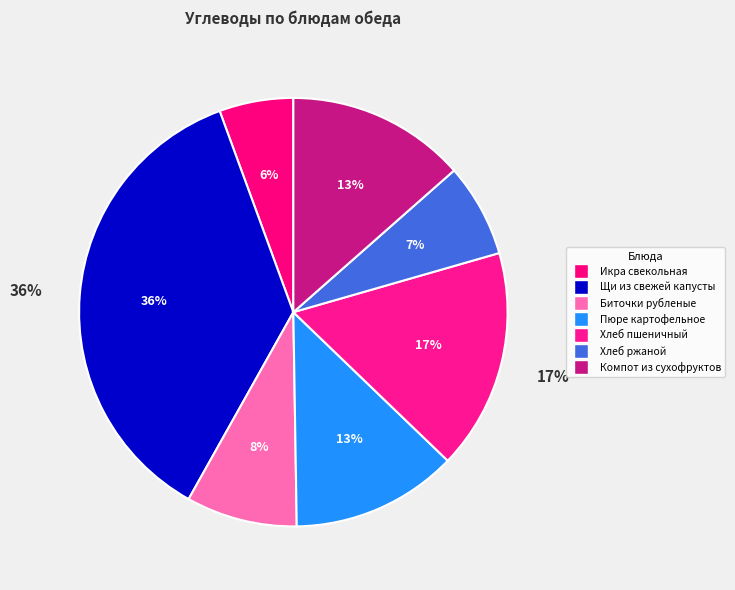

The Компот из сухофруктов slice represents 13% of the pie. True or false?

True